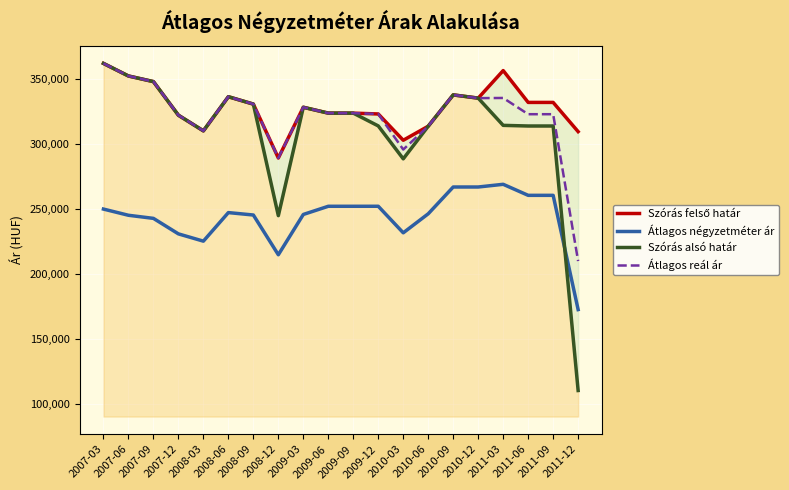

What is the average value of the Átlagos négyzetméter ár series?

243965